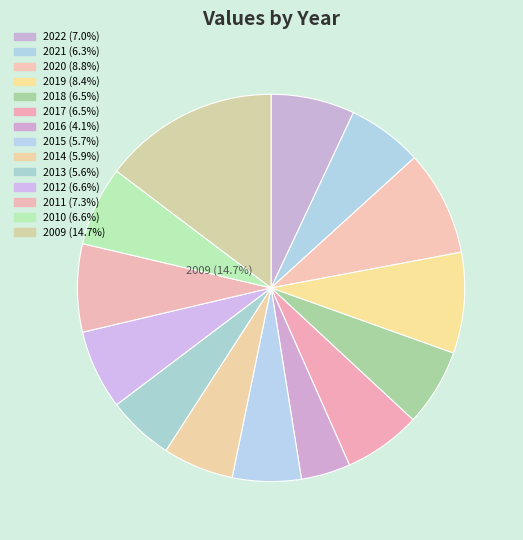

Is 2016 the majority of the pie?

No